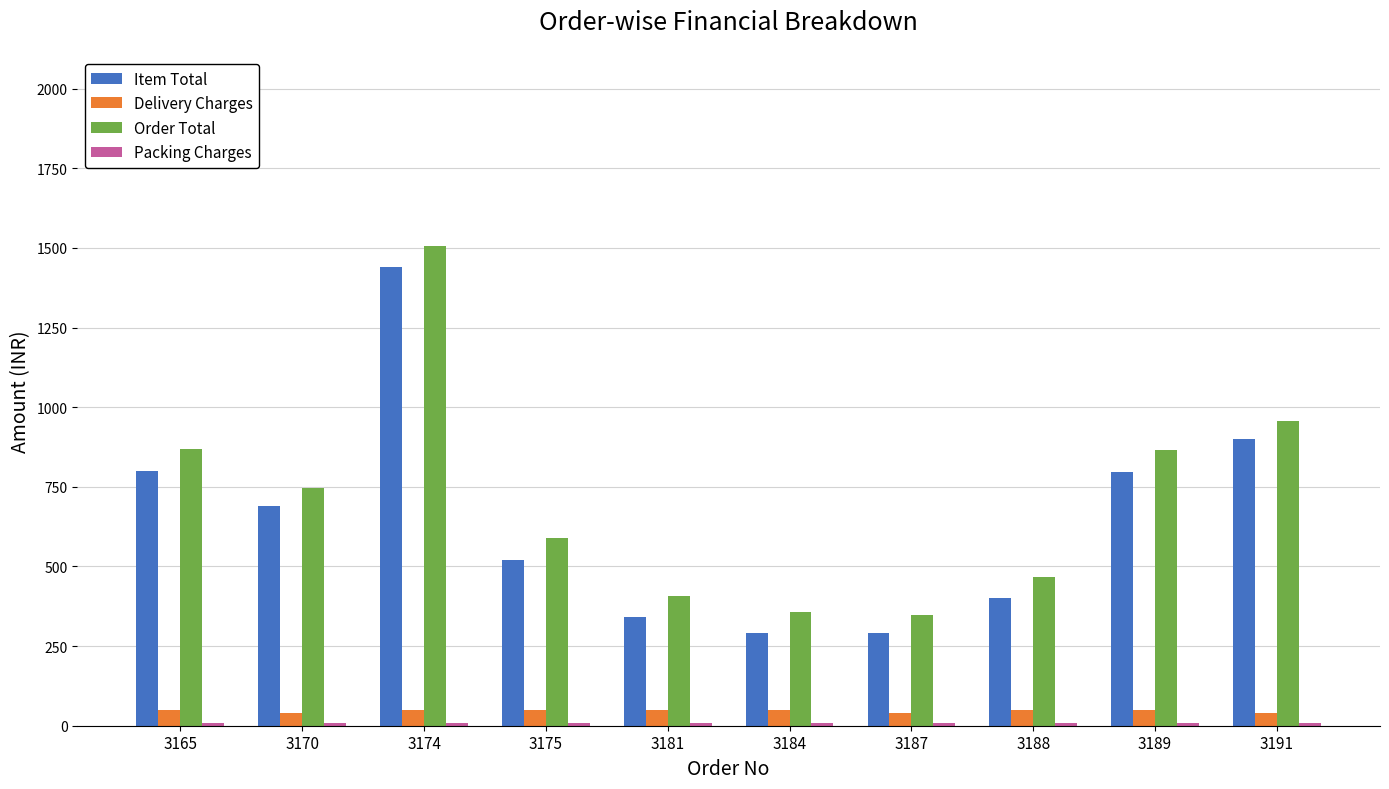

How many values in the Item Total series are below 690?

5